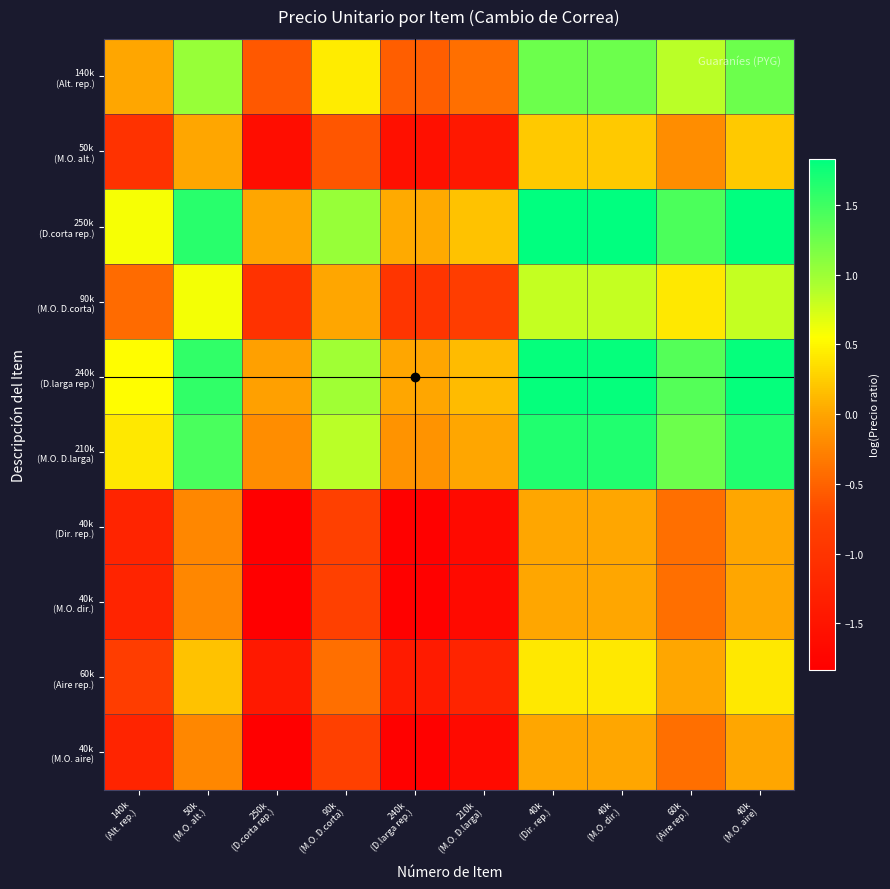

What is the total value across all series at 210k
(M.O. D.larga)?

-8.6